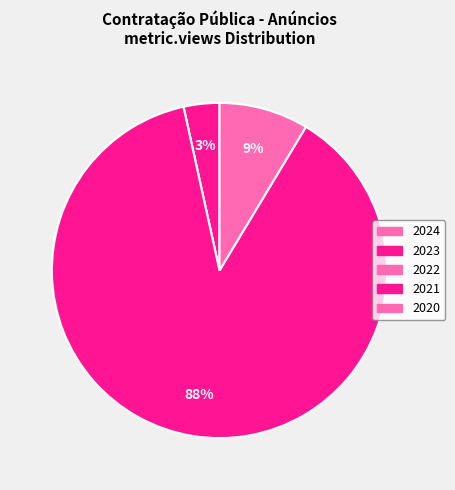

Is 2021 the majority of the pie?

Yes